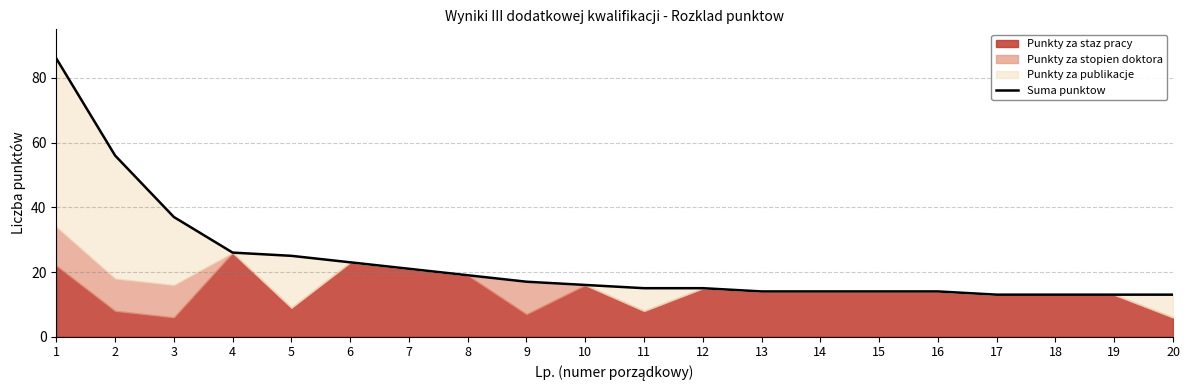

What is the difference between the values at 11 and 7?

6